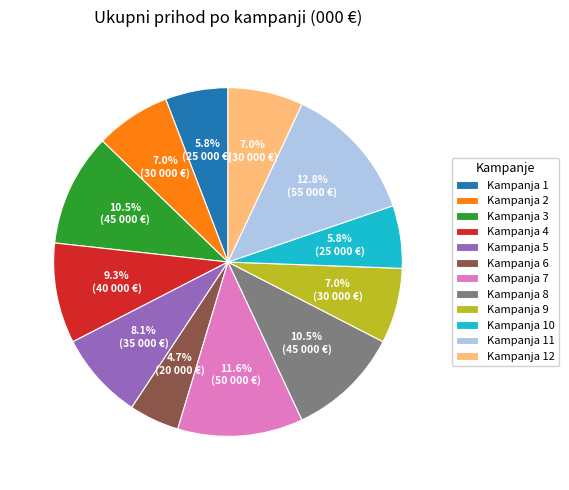

What is the largest slice in the pie chart?

Kampanja 11